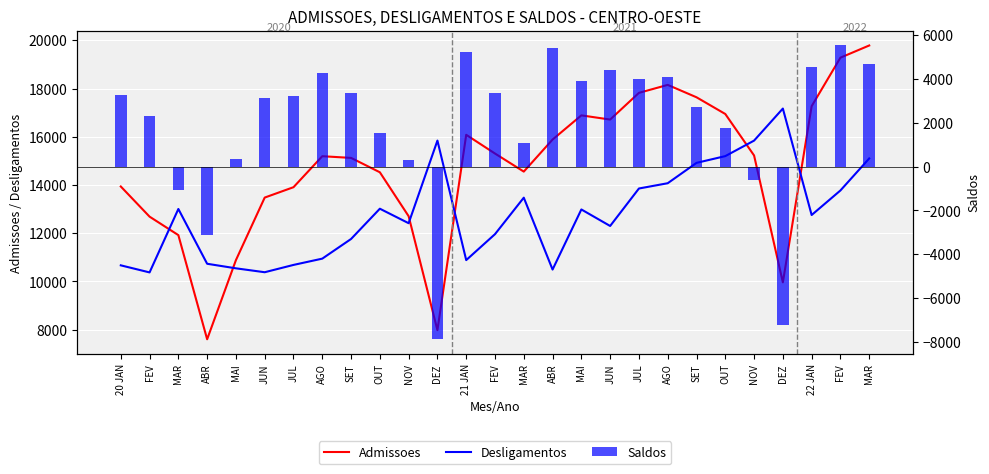

At which label does Admissoes first exceed 15194?

21 JAN